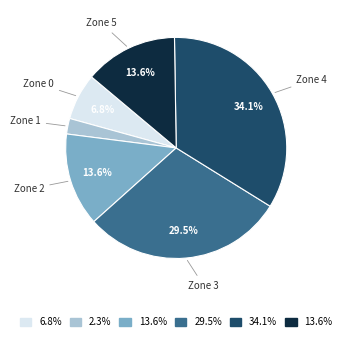

Is there a majority slice in this chart?

No